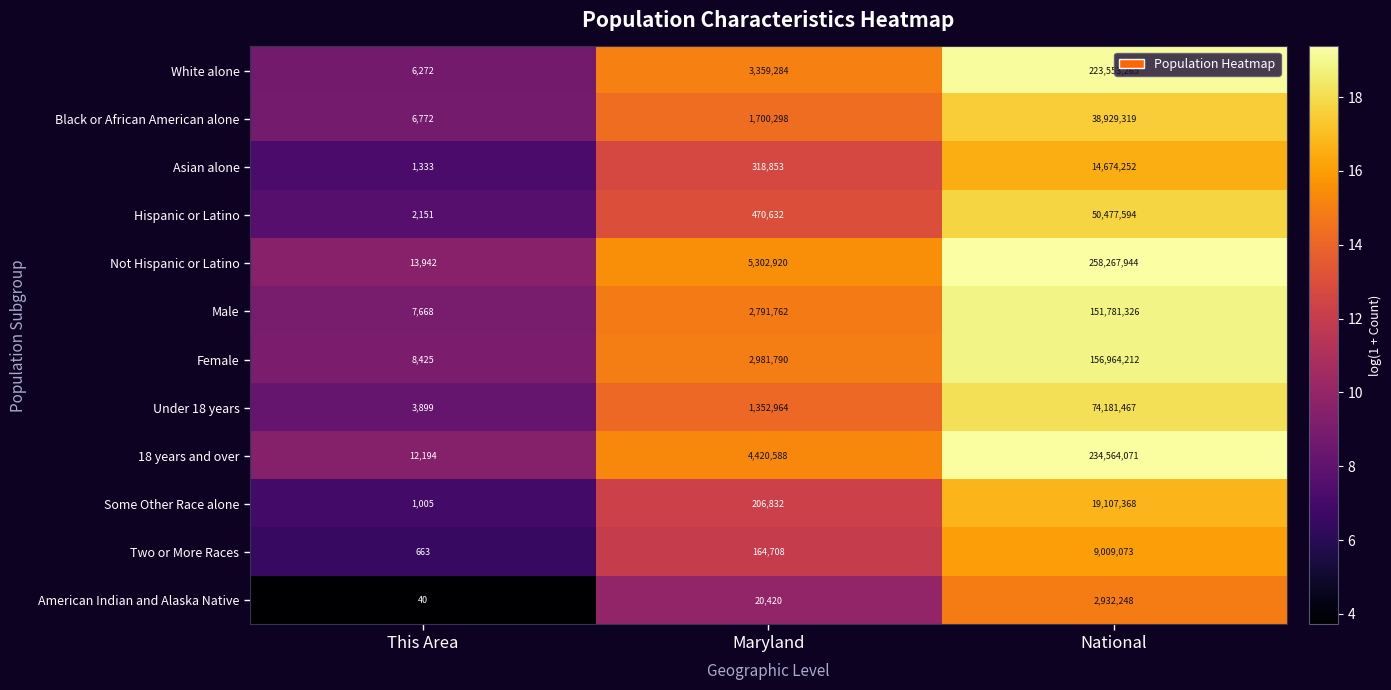

The White alone series shows 4653260 at Maryland. True or false?

False